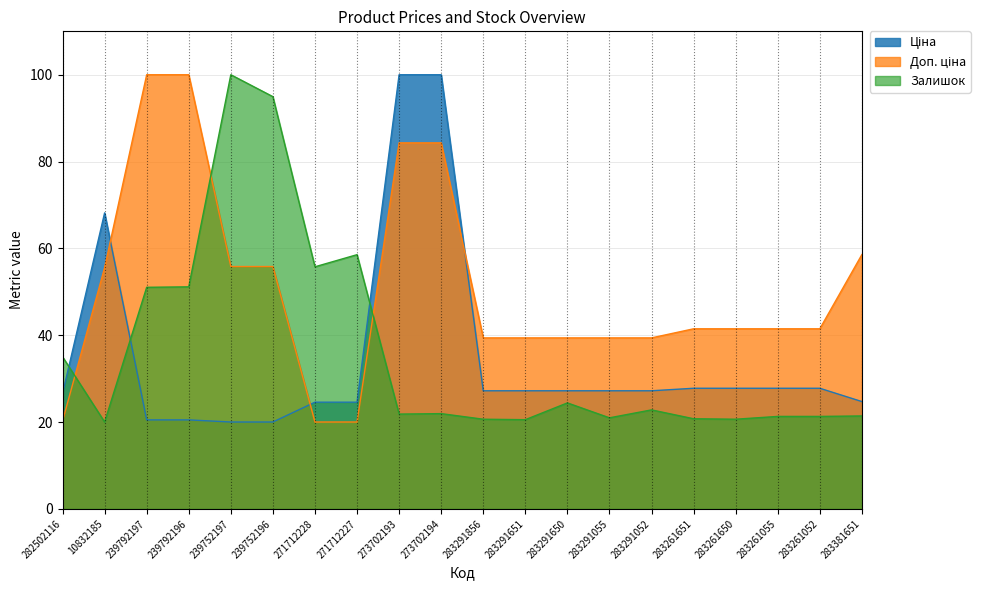

What is the total value across all series at 283291856?

87.2